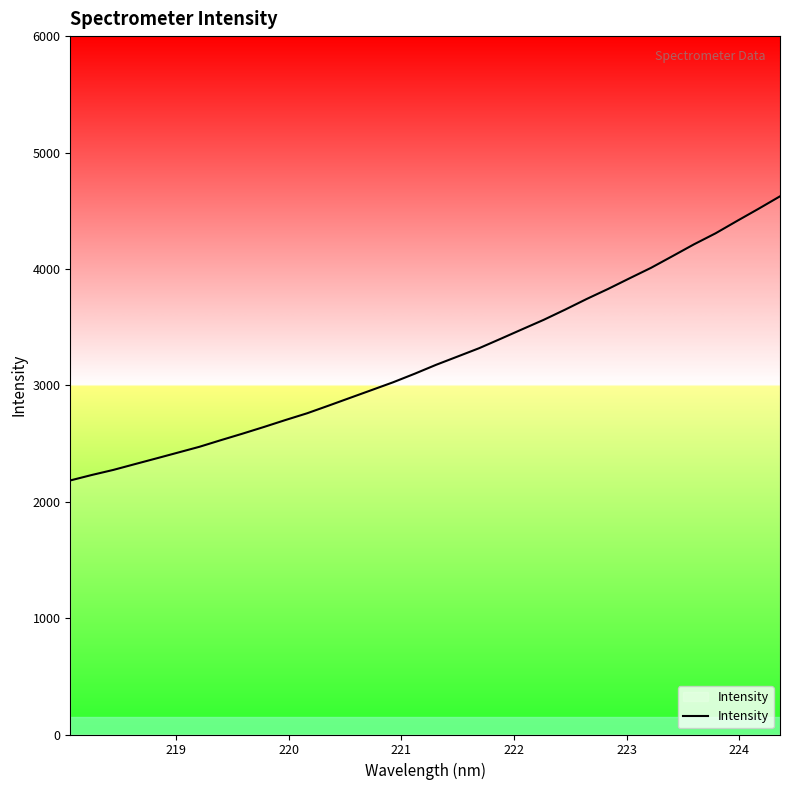

What is the greatest value displayed?

4623.5